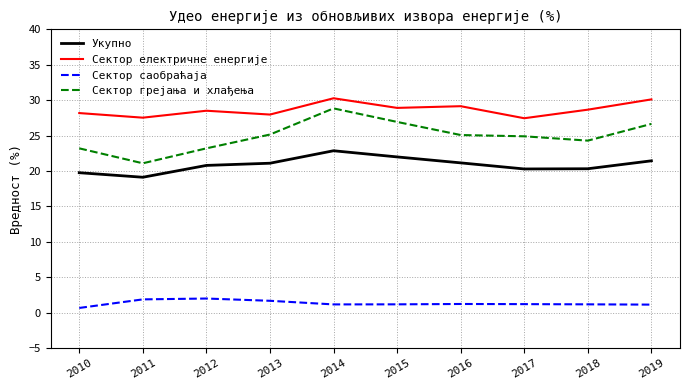

What is the difference between the second highest and minimum values in the Сектор грејања и хлађења series?

5.8